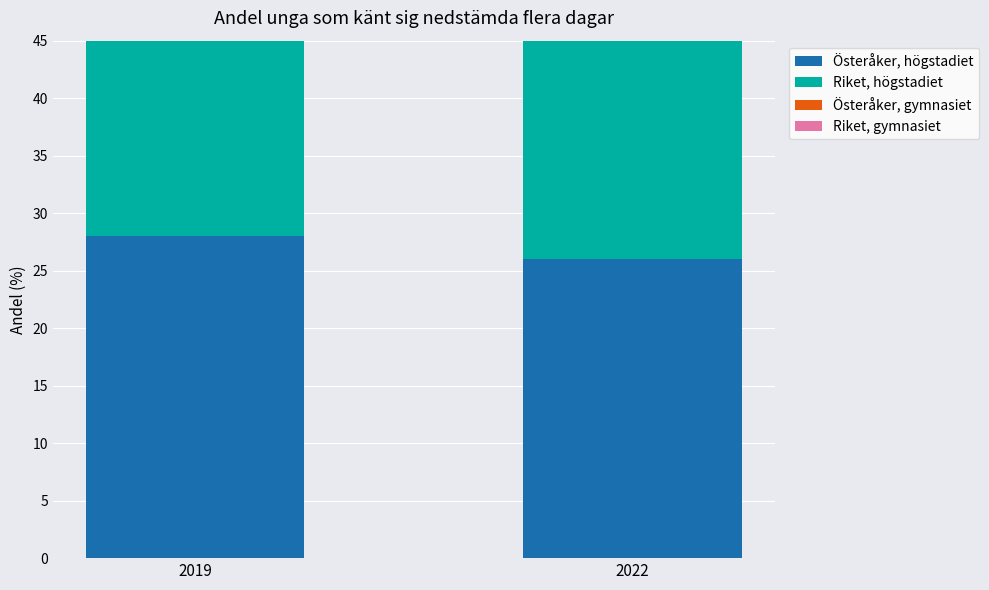

Count the Österåker, högstadiet values in the range 26 to 28.

2